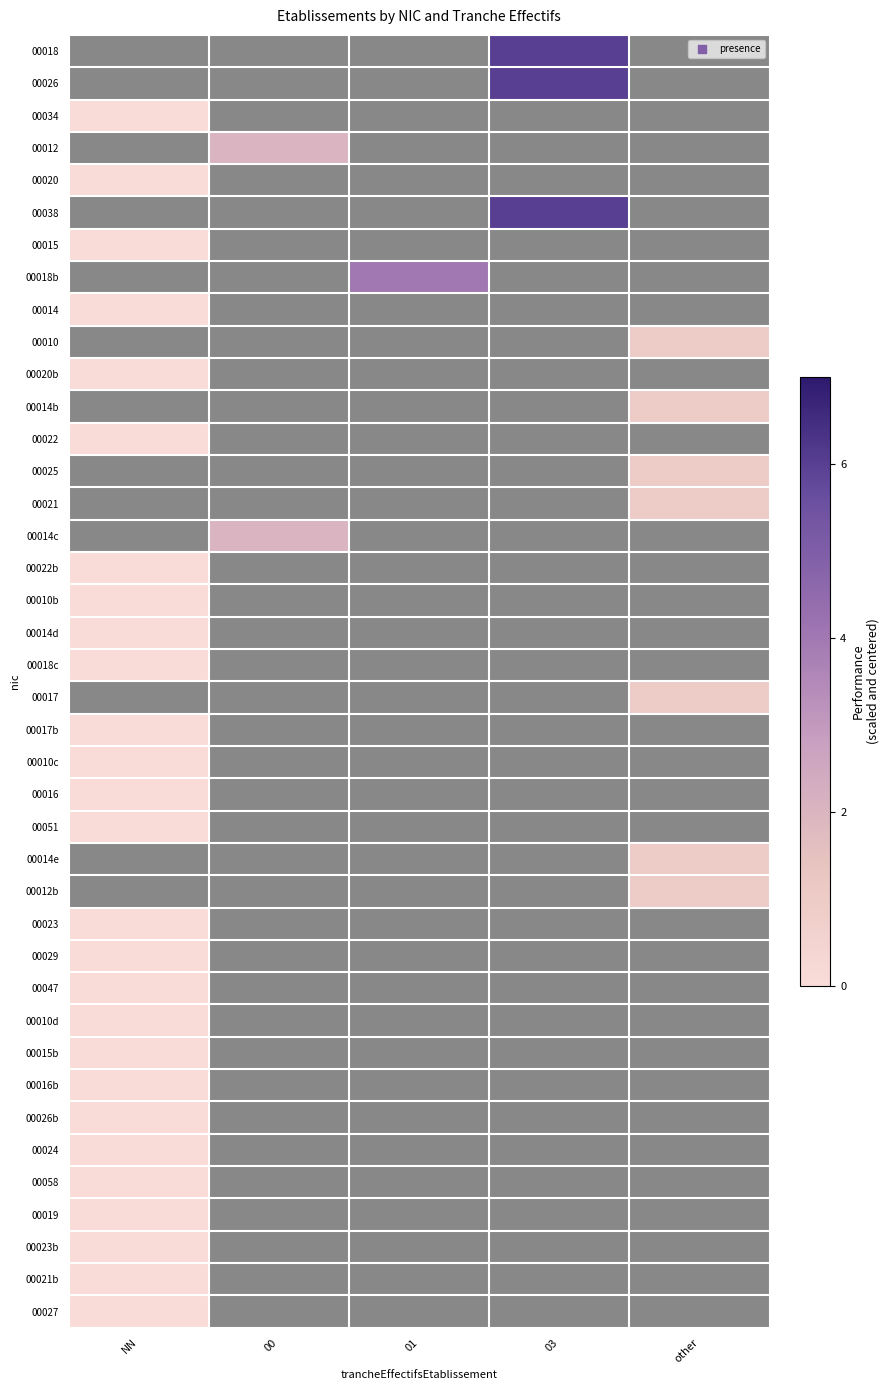

At which label is 00026b closest to 0?

NN